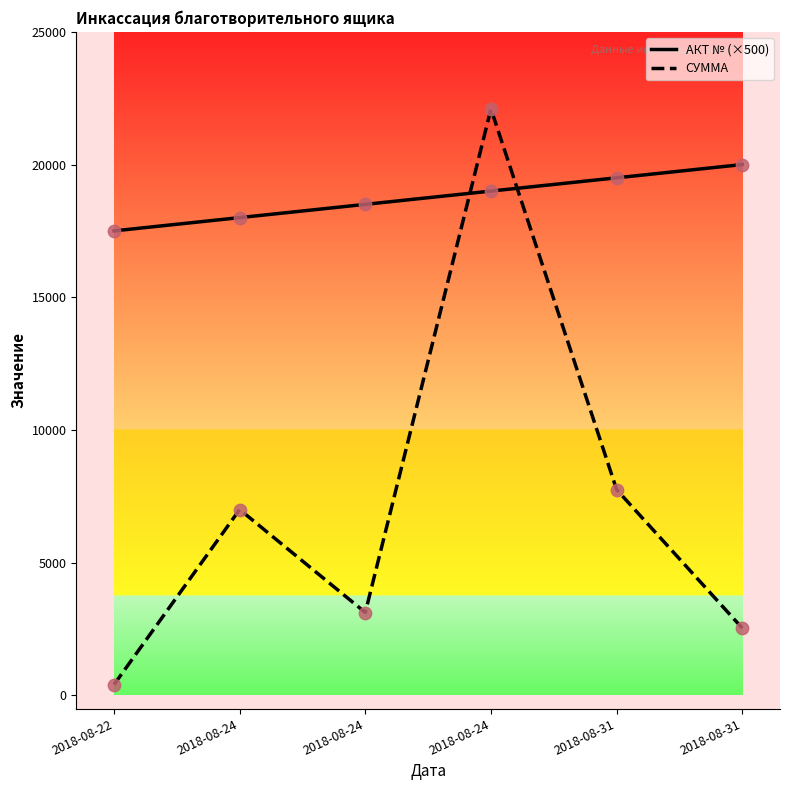

At how many categories does at least one series exceed 16259?

6